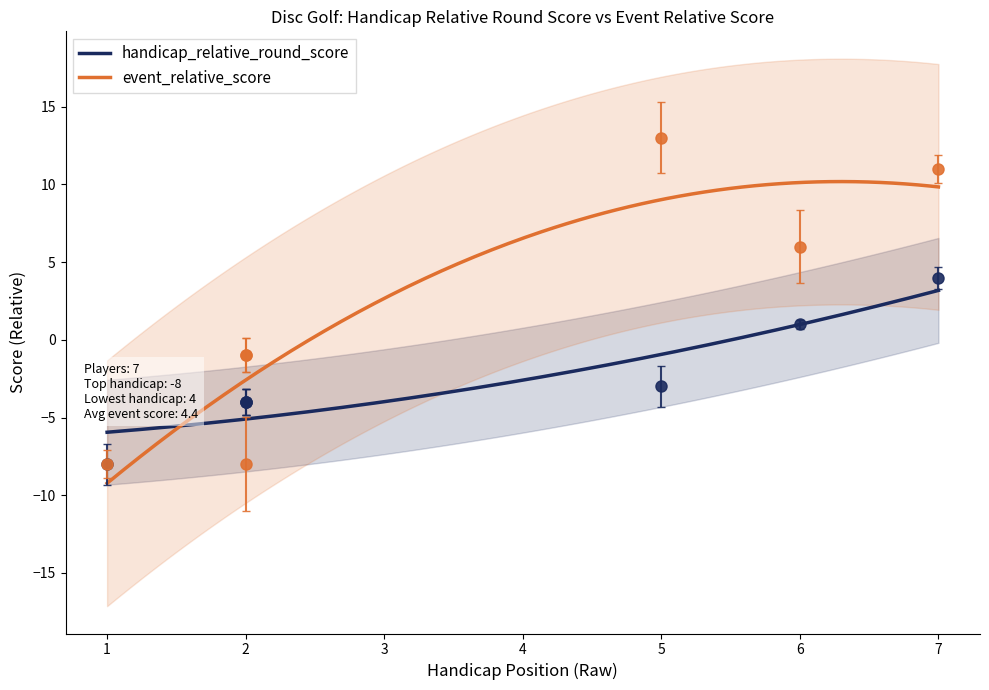

Is it true that event_relative_score equals 0 at 2?

False